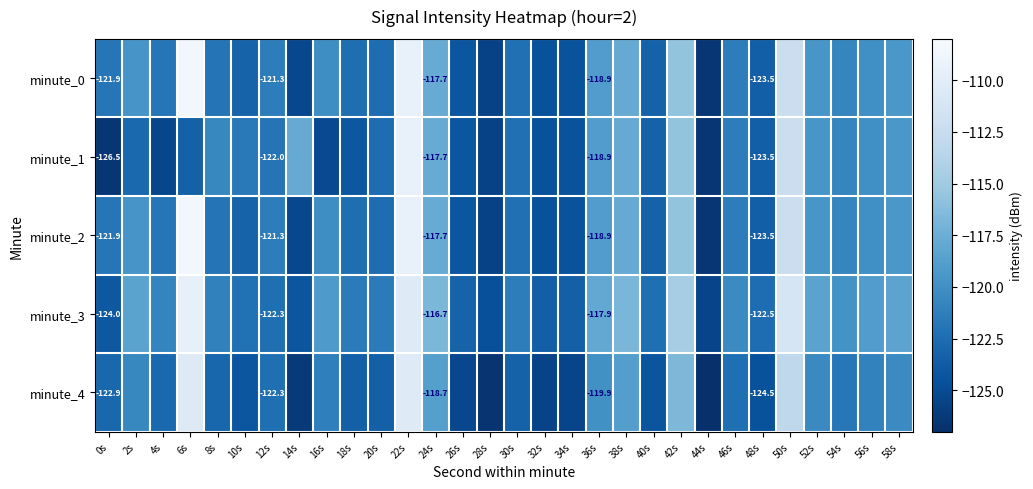

Between 6s and 40s, which series saw the biggest shift?

minute_0